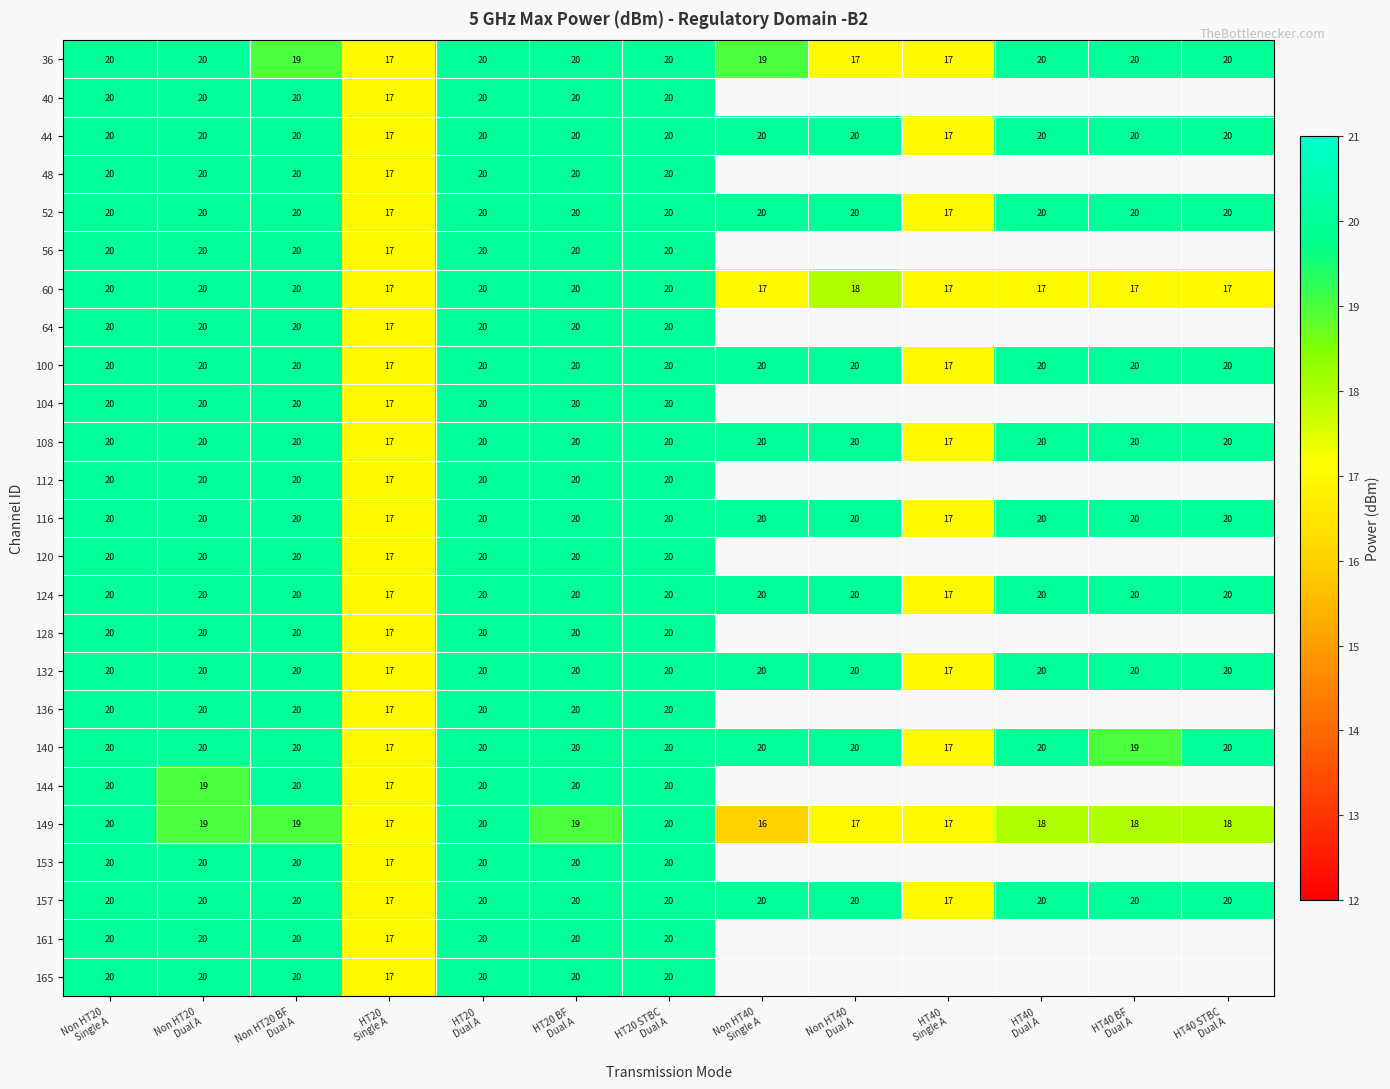

What is the sum of all 36 values?

249